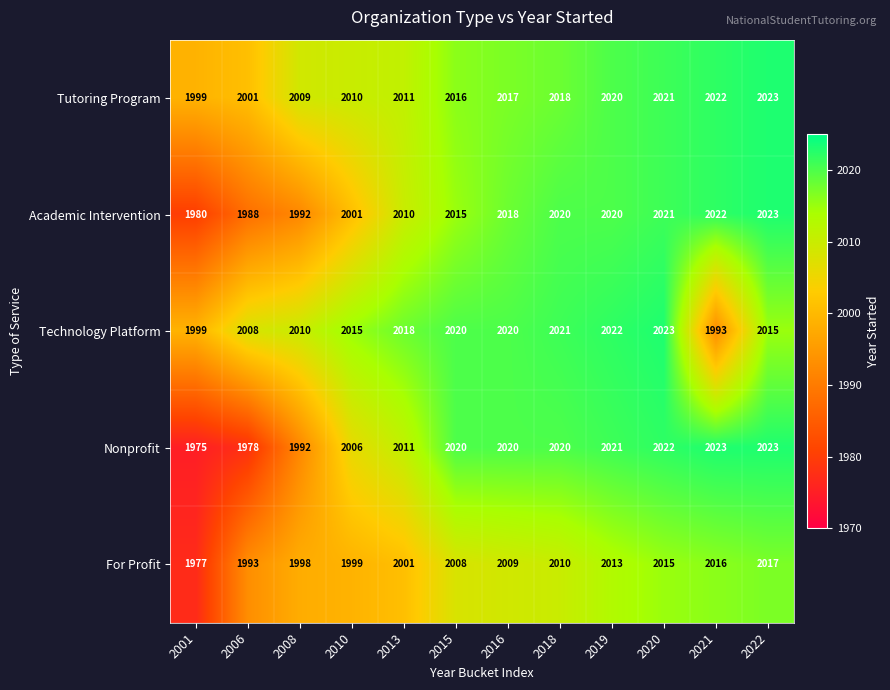

Which series has the largest total across all categories?

Tutoring Program